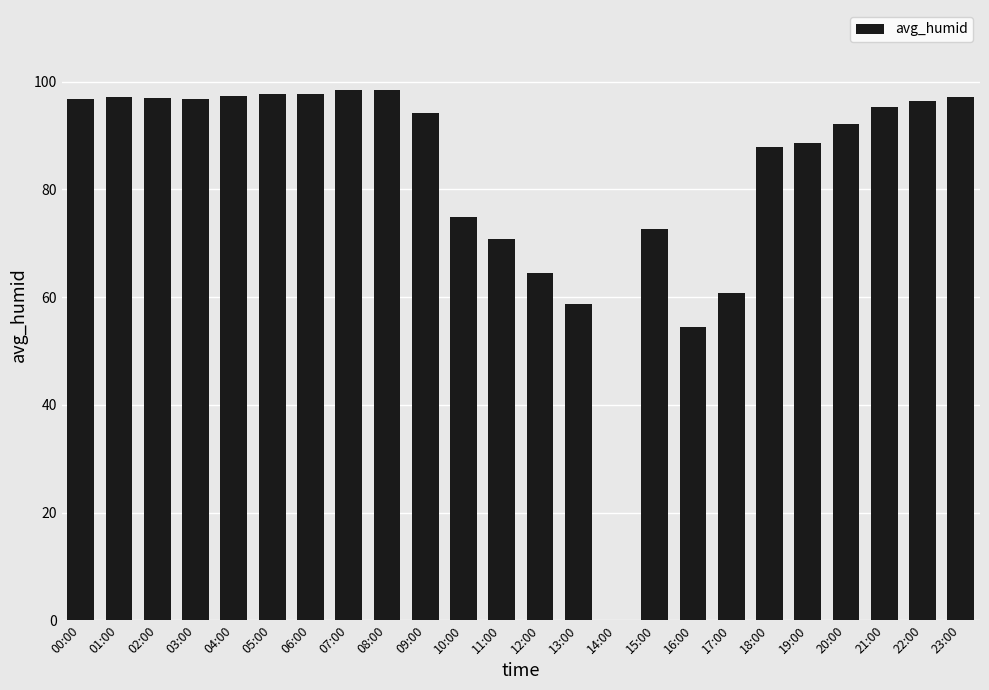

The chart shows a value of 75.0 at 10:00. True or false?

True